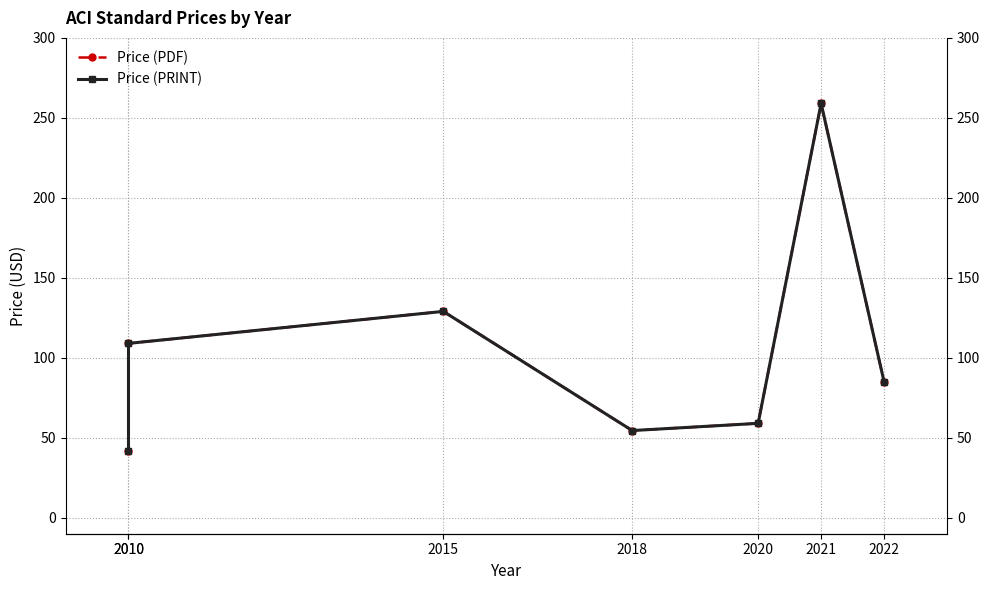

Reading right to left, list all the values displayed in this chart.

Price (PDF): 2022=85.0	2021=259.0	2020=59.0	2018=54.5	2015=129.0	2010=109.0	2010=42.0
Price (PRINT): 2022=85.0	2021=259.0	2020=59.0	2018=54.5	2015=129.0	2010=109.0	2010=42.0